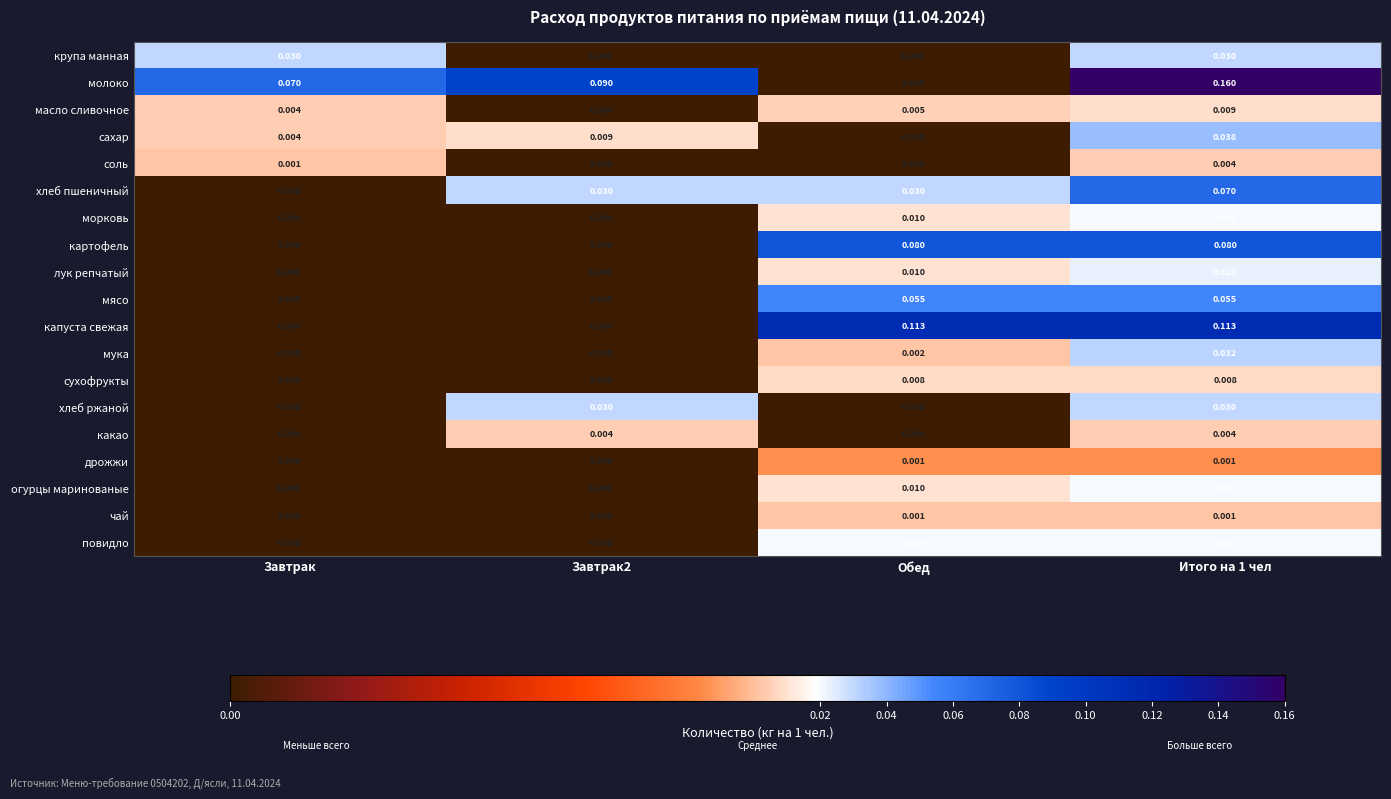

Which series has the largest total across all categories?

молоко